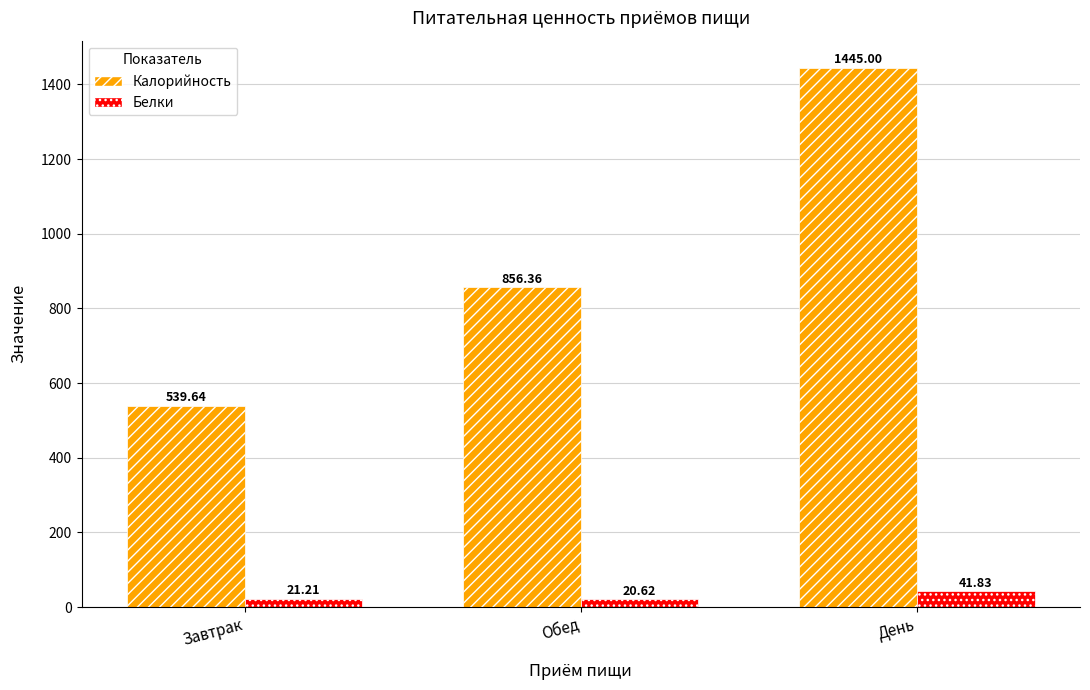

What is the difference between the highest and lowest values at Обед?

835.7